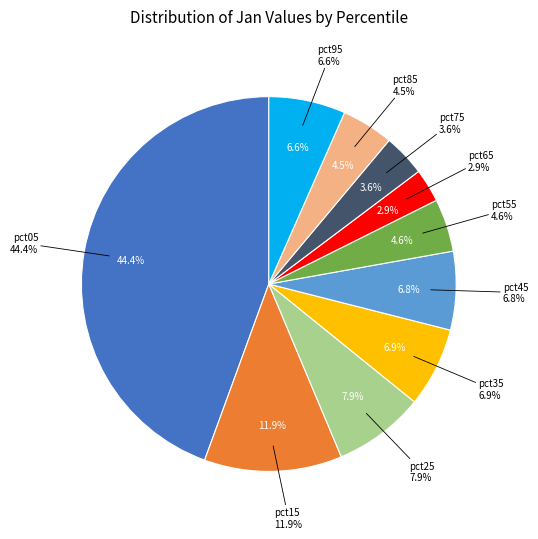

Which category has the smallest portion of the pie?

pct65